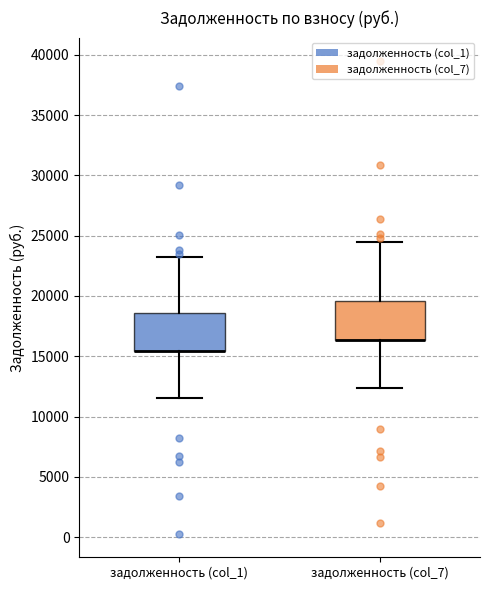

Where does the lower whisker of the box for задолженность (col_1) end on the y-axis? The values are not printed on the chart, so give them approximately, as read against the axis.

11500